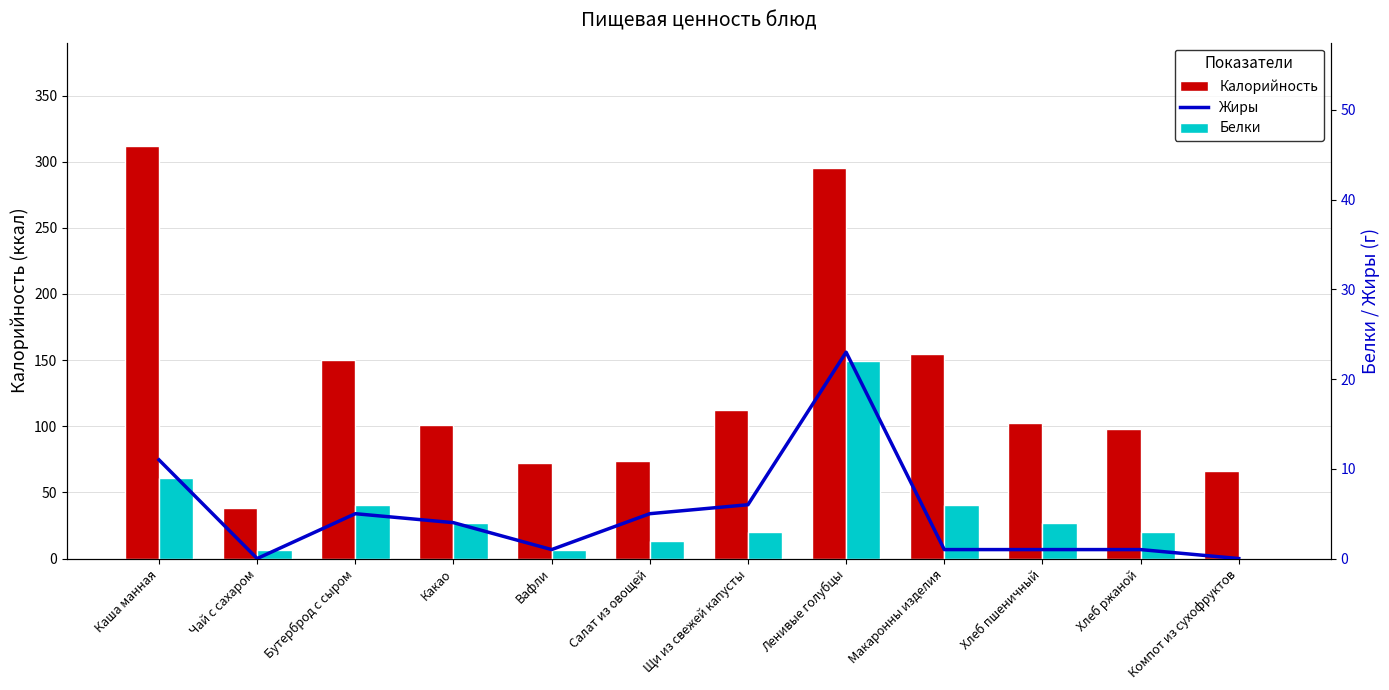

The value of Жиры at Салат из овощей is 2.9. True or false?

False